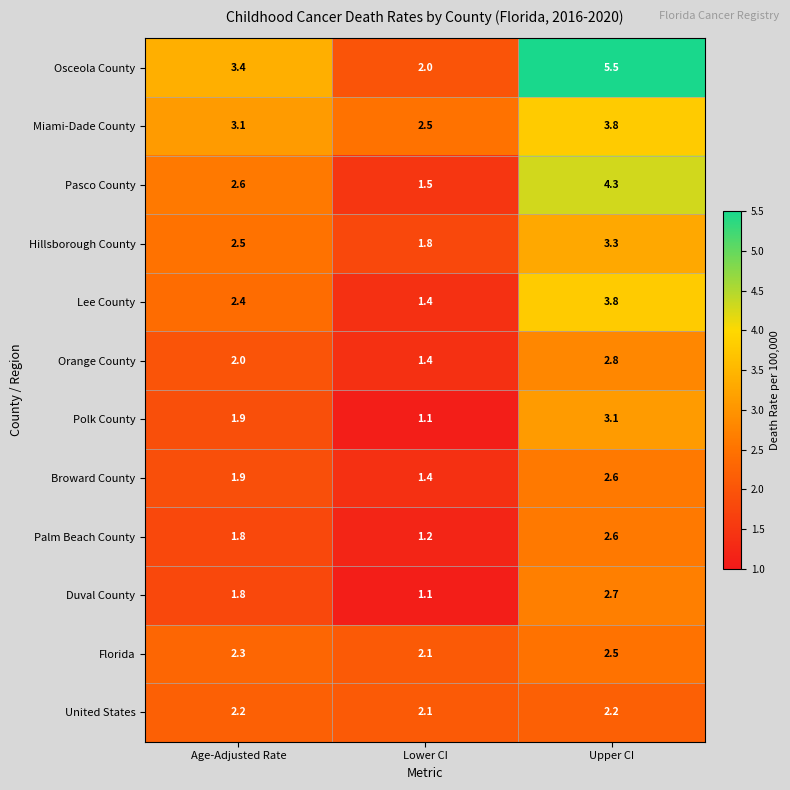

What value does the Hillsborough County series have at Lower CI?

1.8